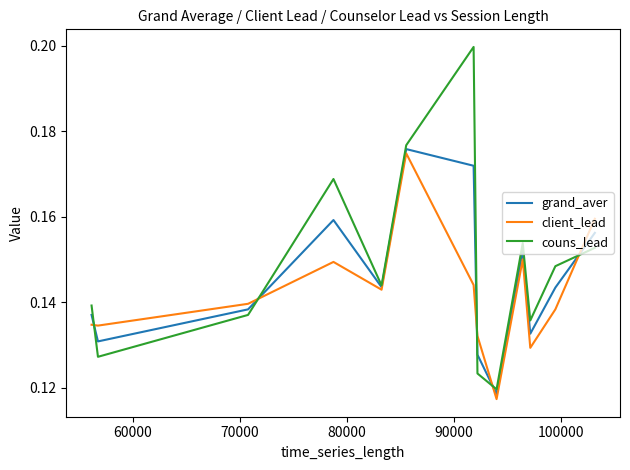

Count the grand_aver values in the range 0 to 1.

13